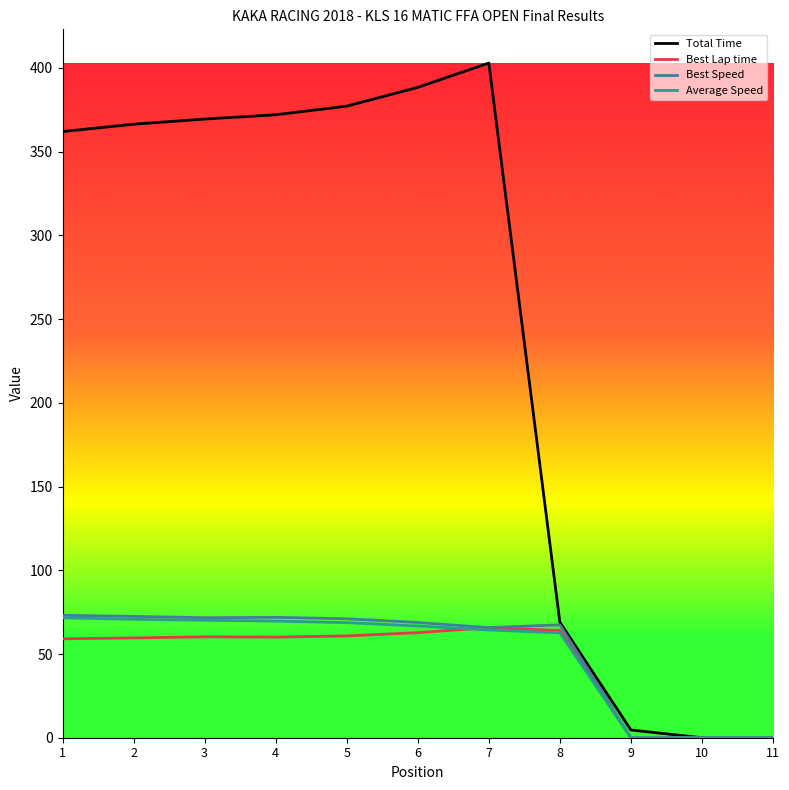

Is it true that Total Time equals 0.0 at 10?

True